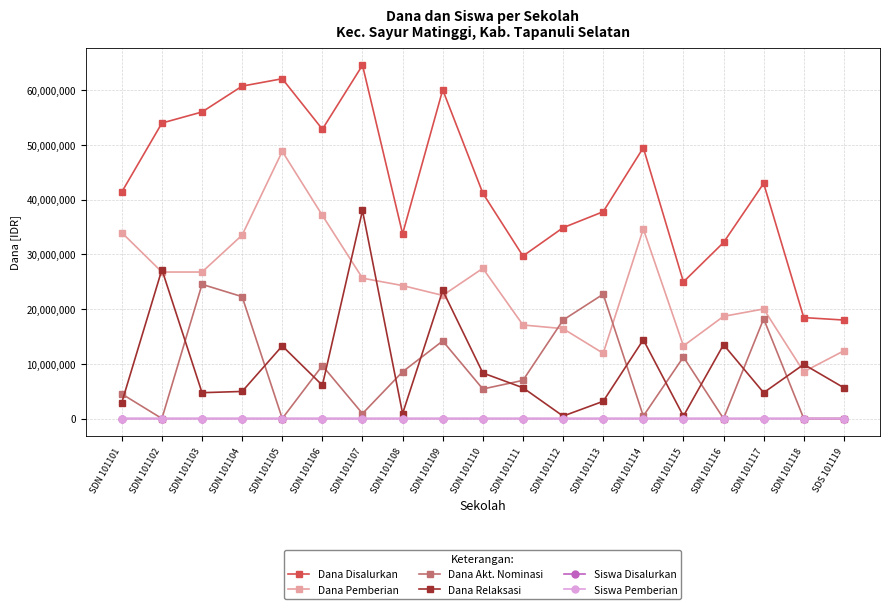

Where is the first local minimum for Dana Akt. Nominasi?

SDN 101102